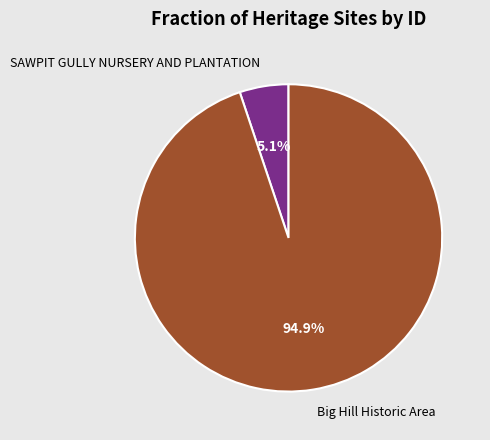

Rank the categories by value from highest to lowest.

Big Hill Historic Area, SAWPIT GULLY NURSERY AND PLANTATION